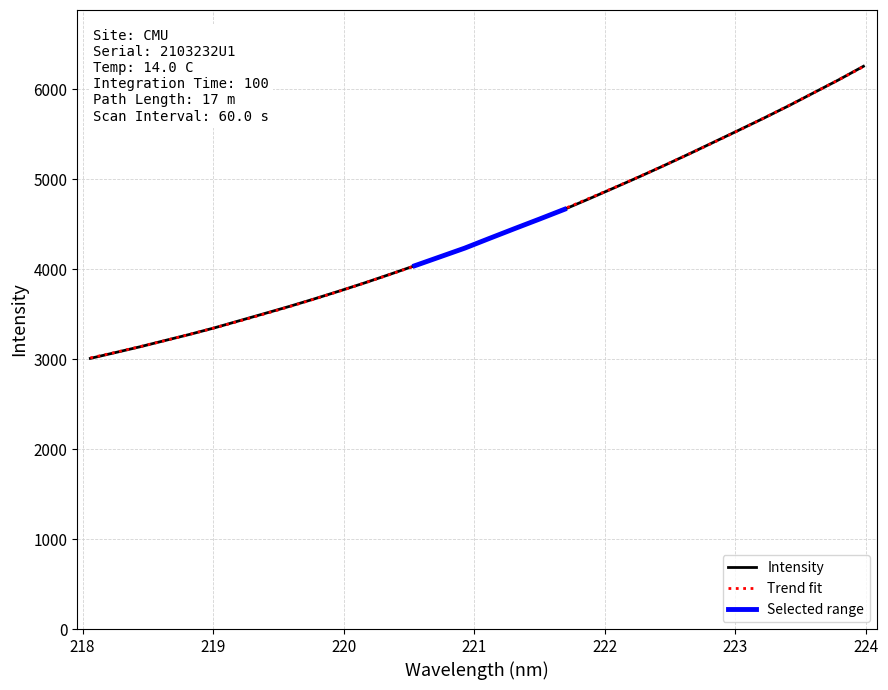

How many data points are above 4344?

16